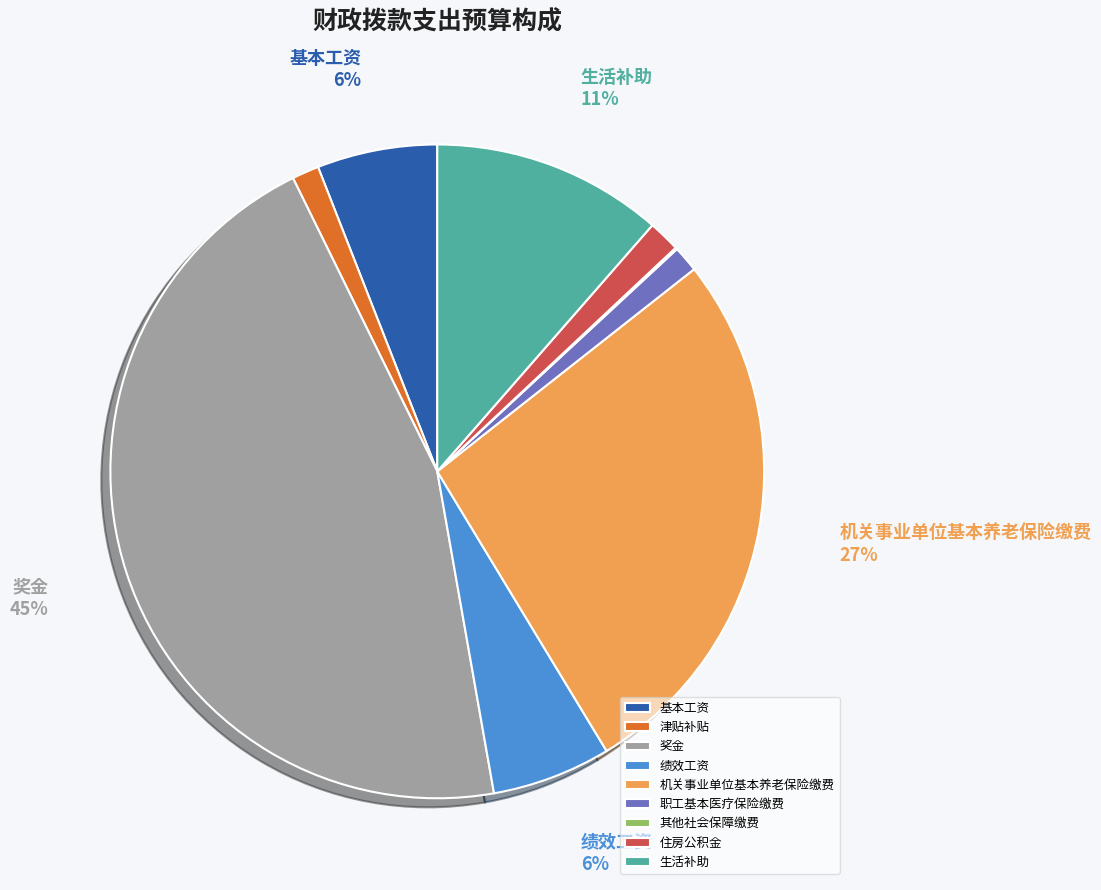

To the nearest percent, what is the difference between the 其他社会保障缴费 and 生活补助 slice percentages?

11%